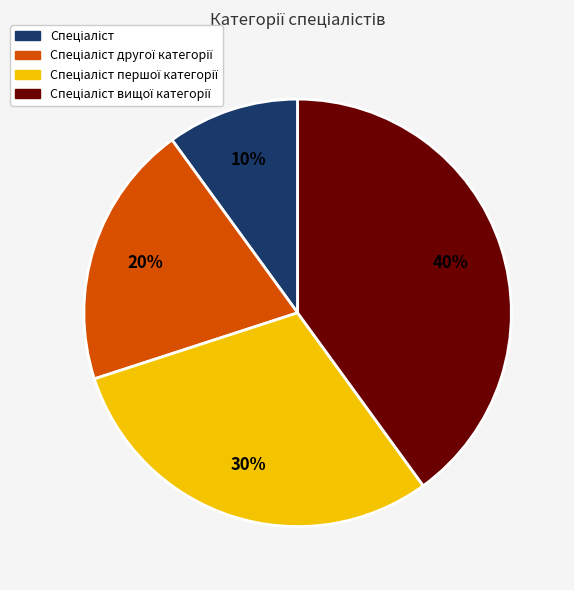

Is there a majority slice in this chart?

No